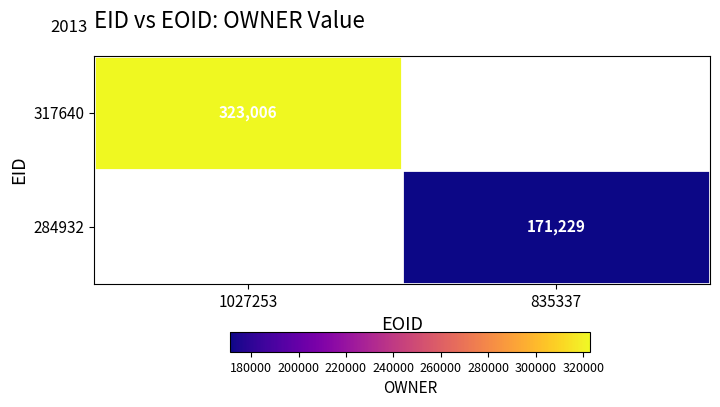

The value of 317640 at 1027253 is 471855. True or false?

False